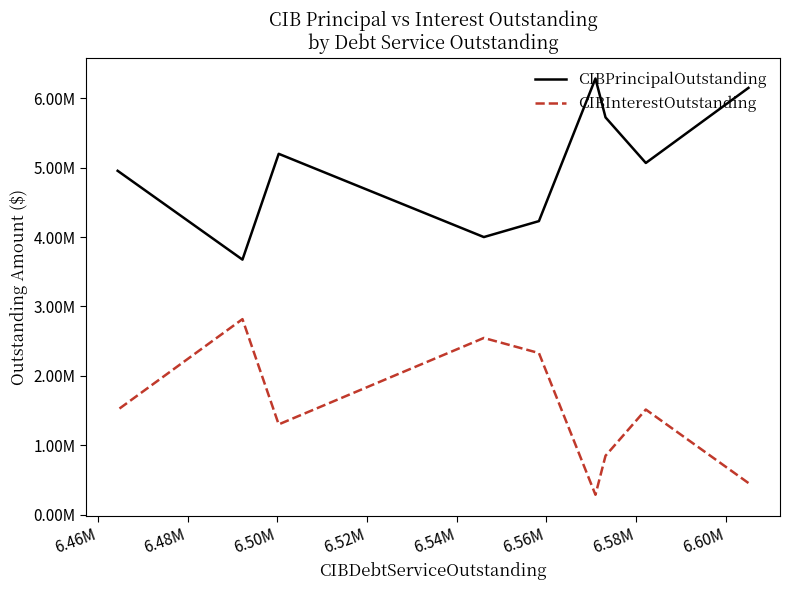

Is it true that CIBInterestOutstanding equals 239364.9 at 6.44M?

False